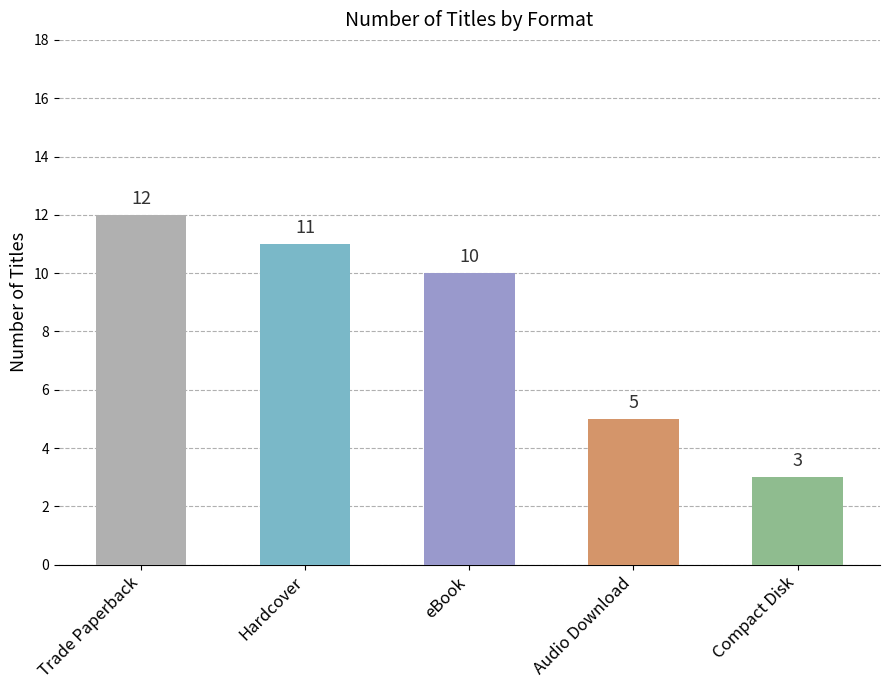

What is the average value?

8